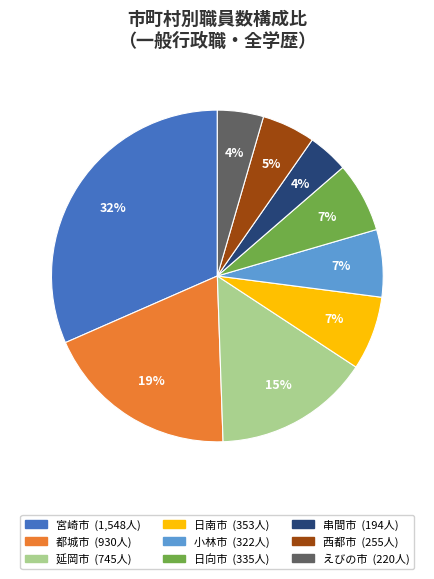

Does 宮崎市 account for over 50% of the chart?

No